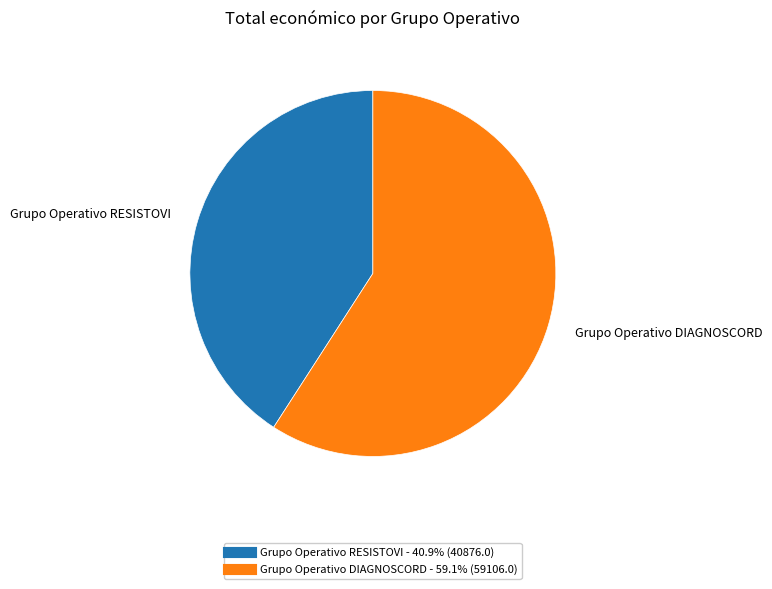

Approximately how many times larger is the value at Grupo Operativo DIAGNOSCORD compared to Grupo Operativo RESISTOVI?

1.4